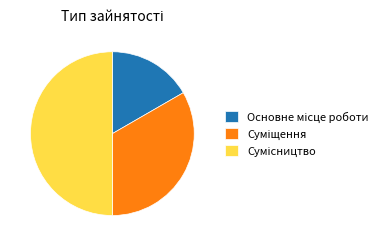

To the nearest percent, what percentage of the pie is Сумісництво?

50%